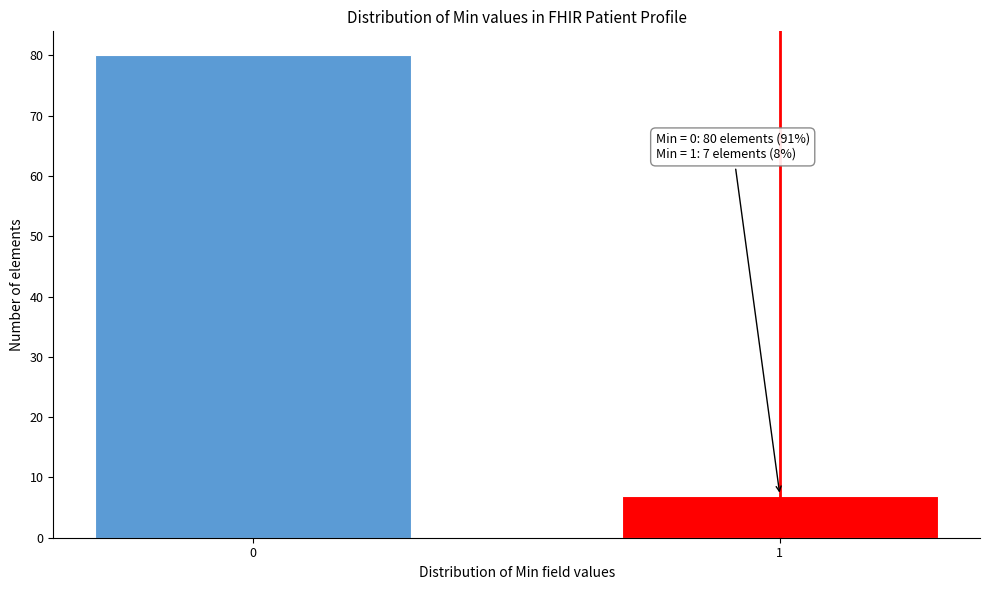

Reading right to left, extract all data points from this chart.

7	80